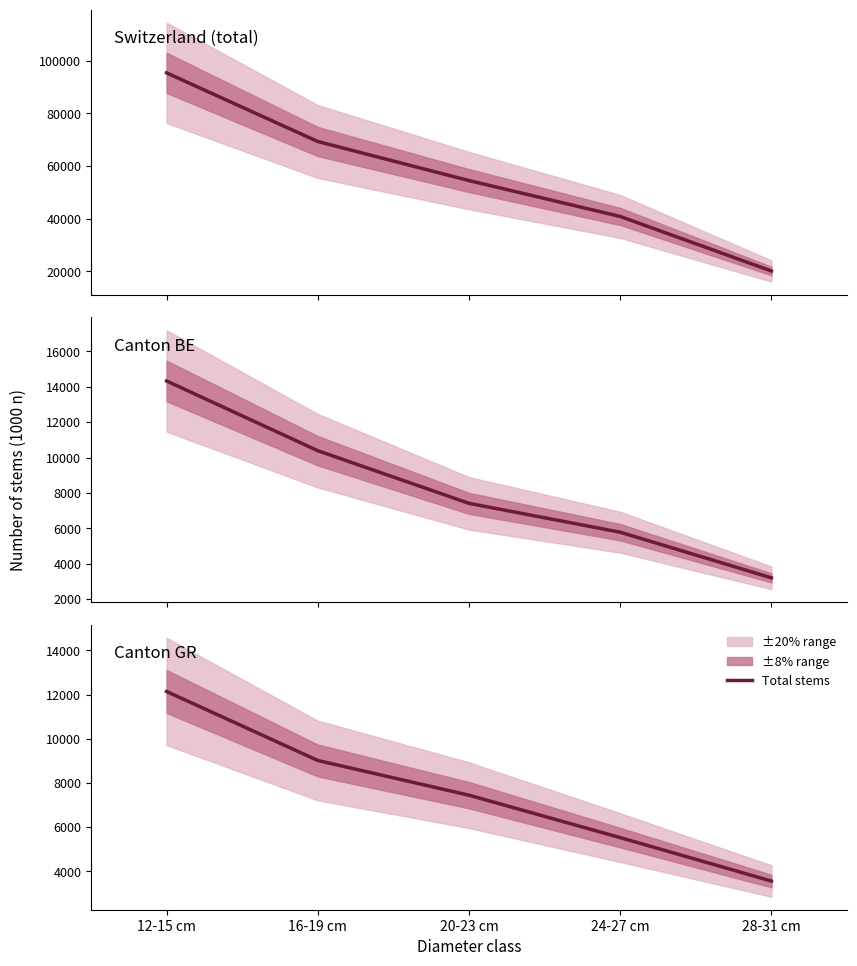

At how many categories does at least one series exceed 17505?

5